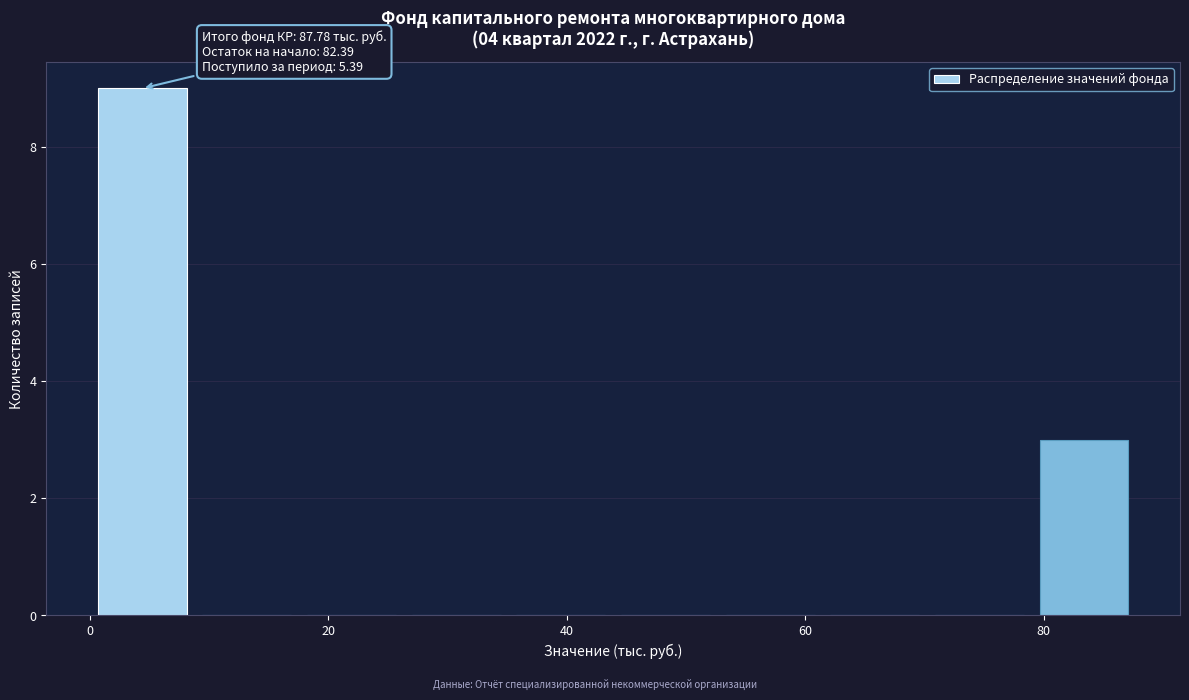

Which range on the x-axis has the tallest bar?

0 to 8